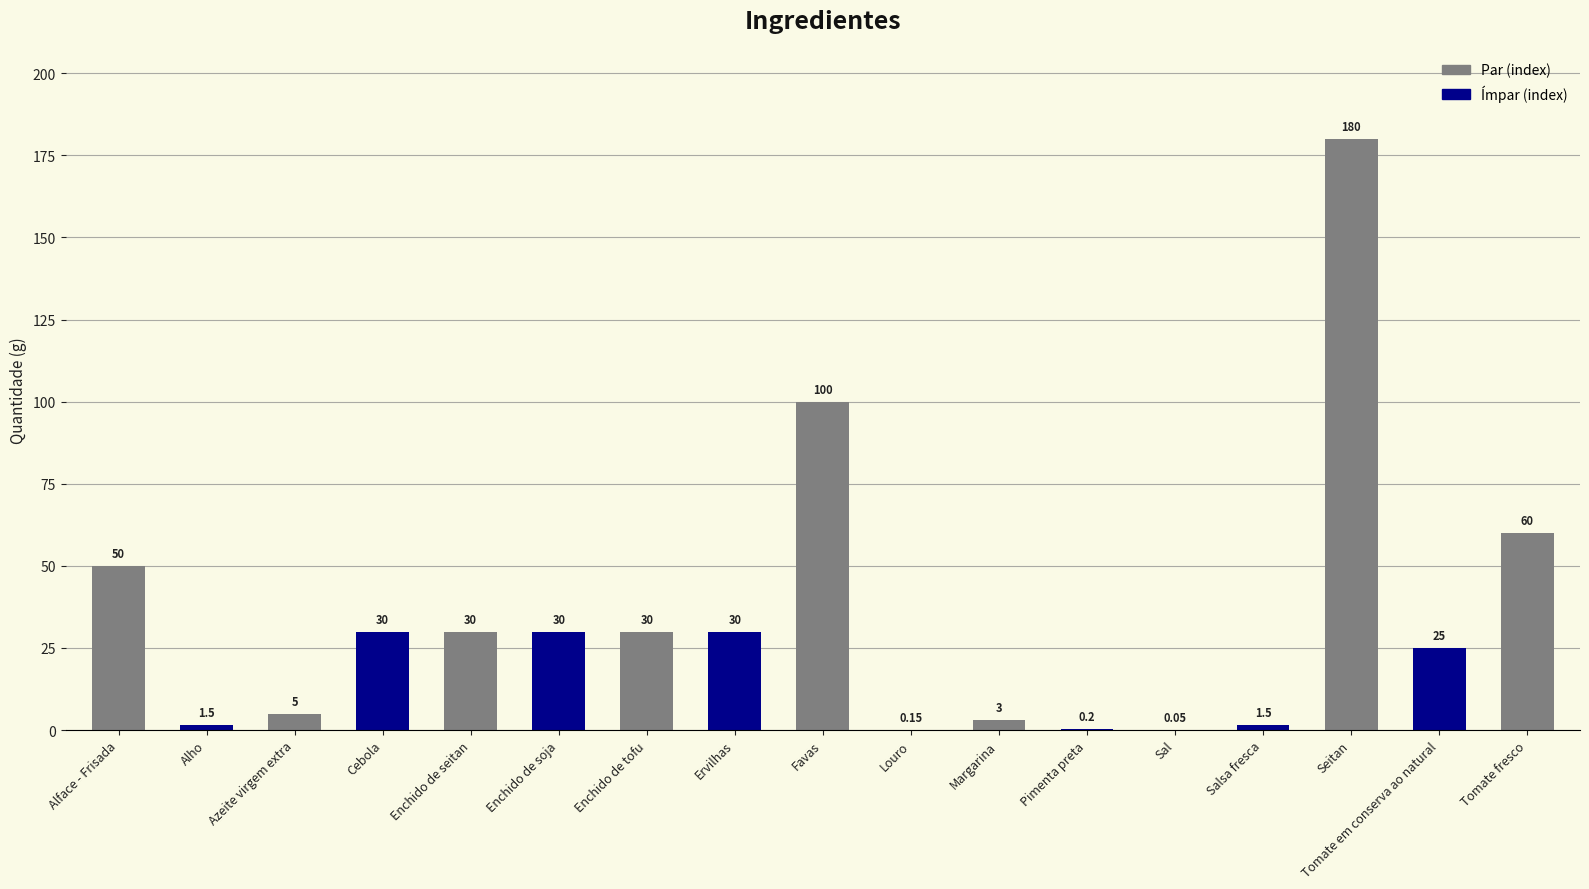

At which category does the chart reach its peak across all series?

Seitan